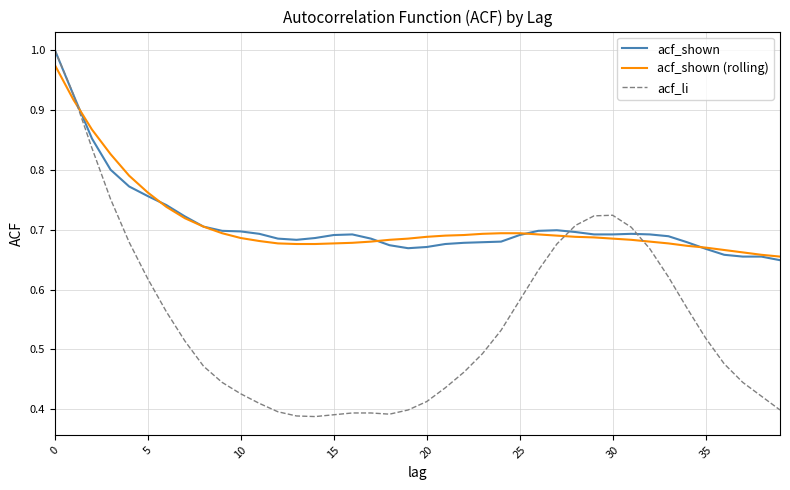

Does the chart display data point markers on the line(s)?

No